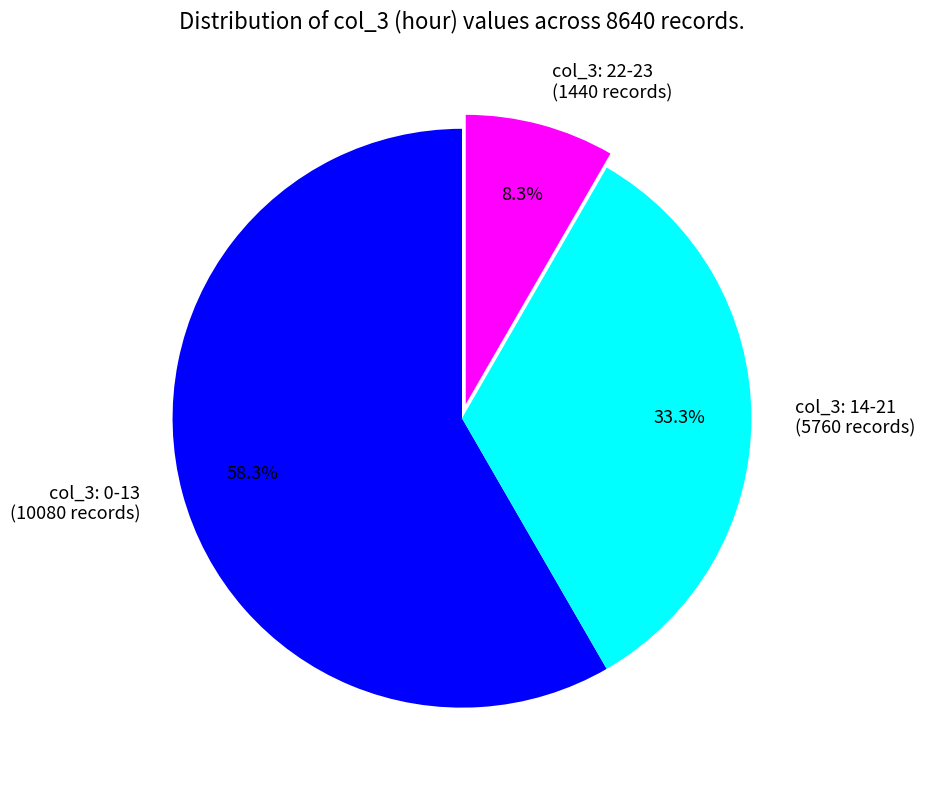

What is the largest slice in the pie chart?

col_3: 0-13